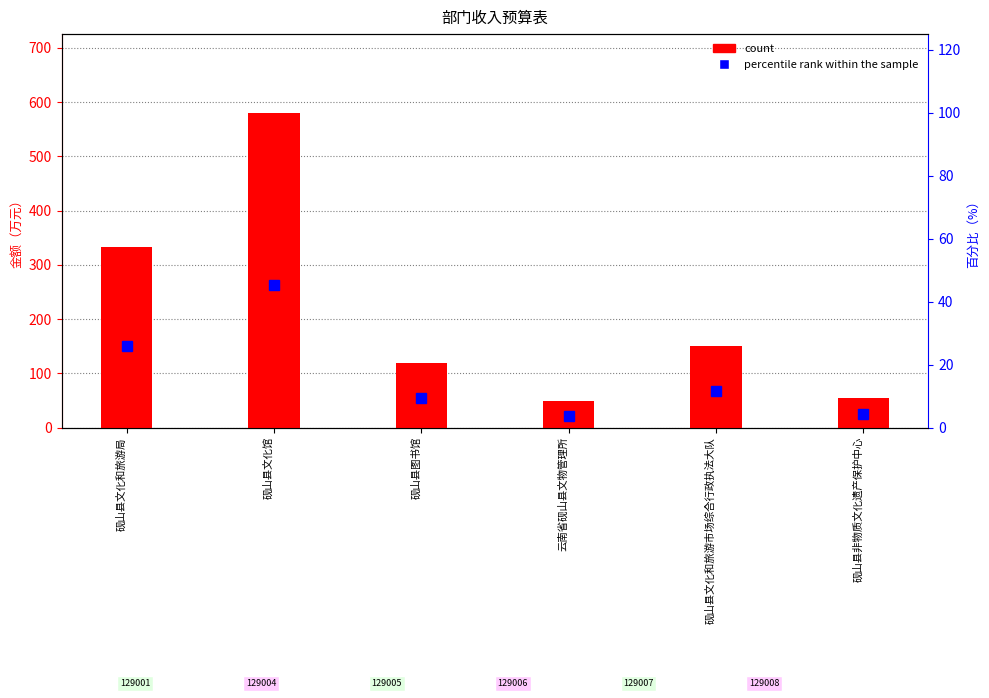

Which series changed the most between 砚山县文化和旅游局 and 砚山县图书馆?

count